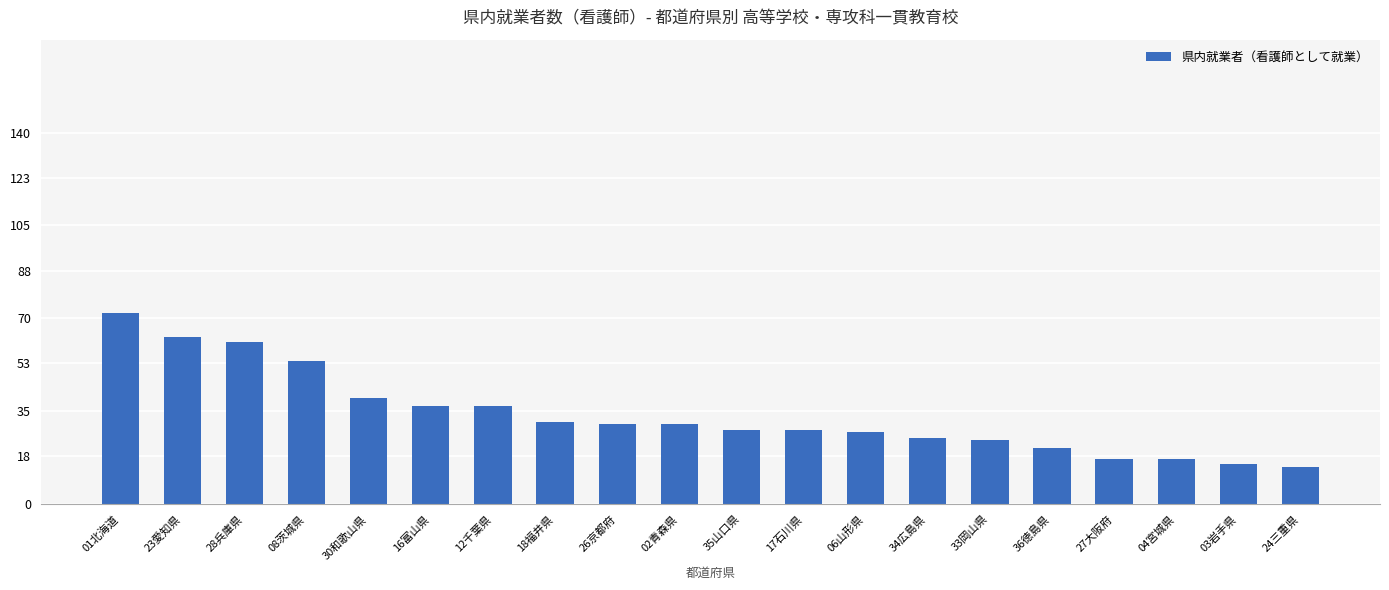

True or false: the data shows 63 at 23愛知県.

True